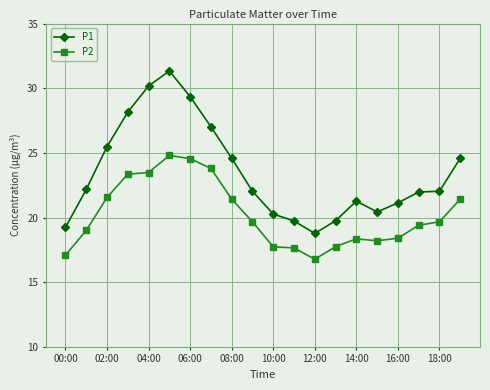

Is this an area chart (filled region under the line)?

No